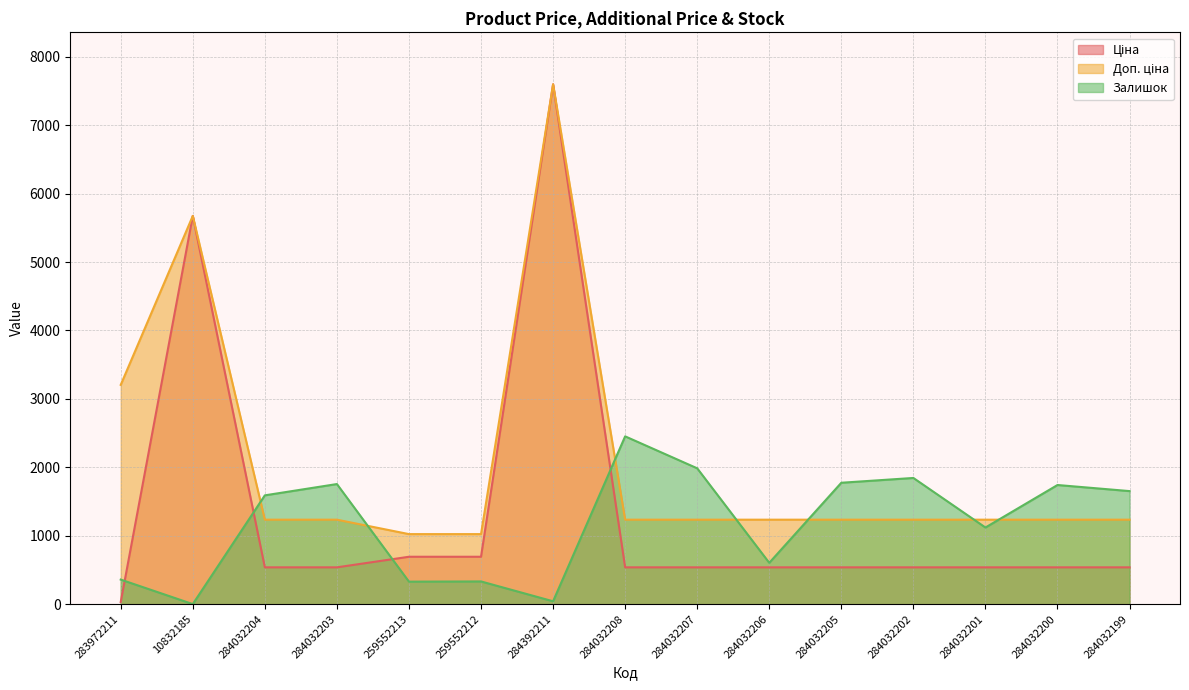

Where is Залишок nearest to the value 1227?

284032201